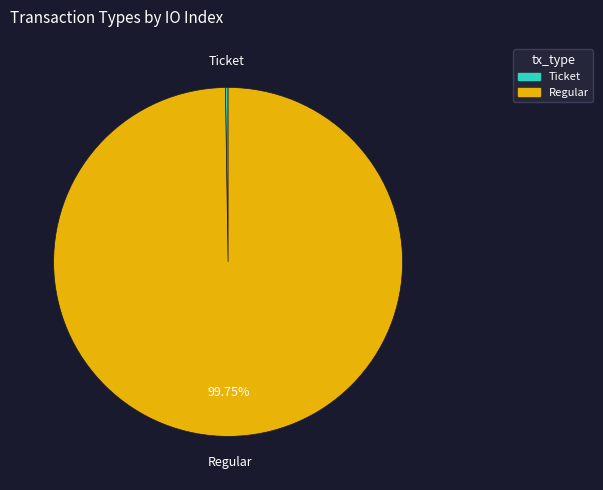

Which category has the biggest portion of the pie?

Regular